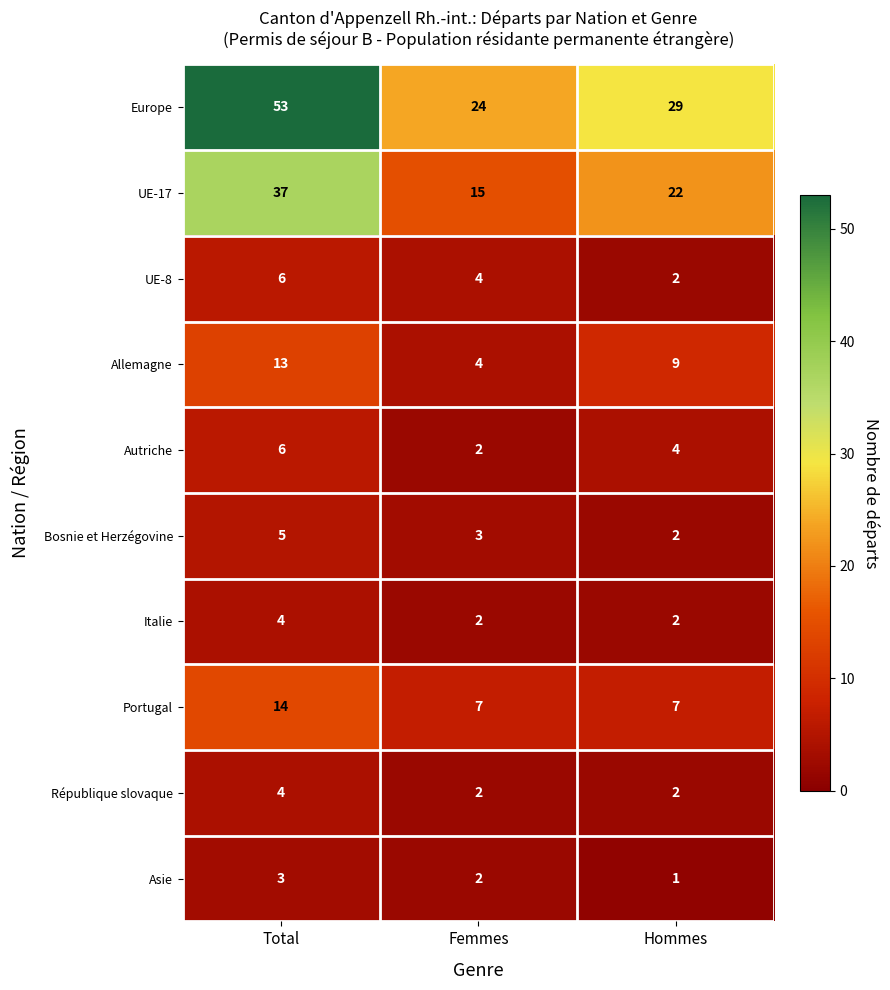

What is the sum of the République slovaque values at Hommes and Femmes?

4